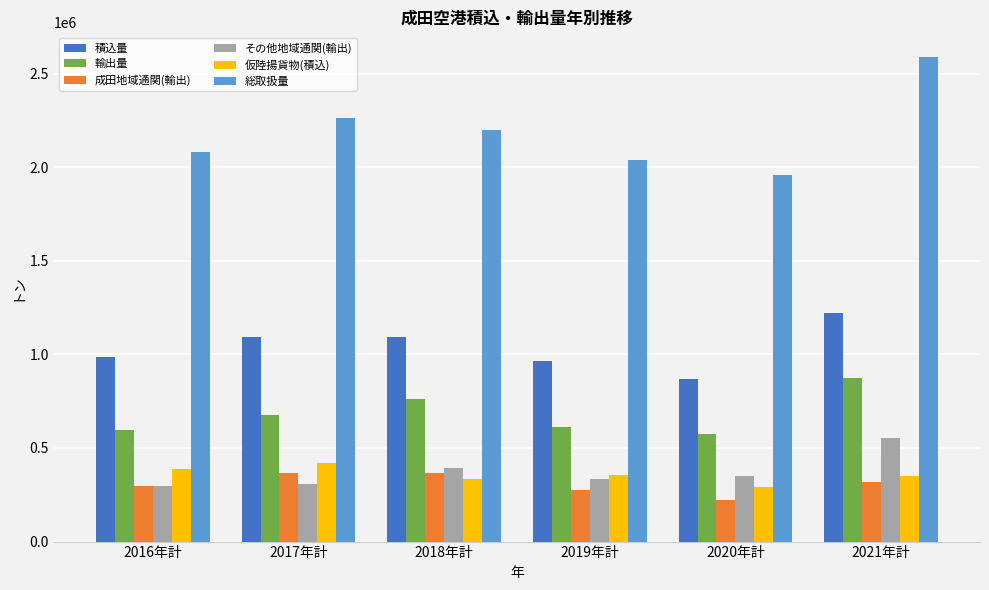

What is the spread (max minus min) of values at 2018年計?

1863538